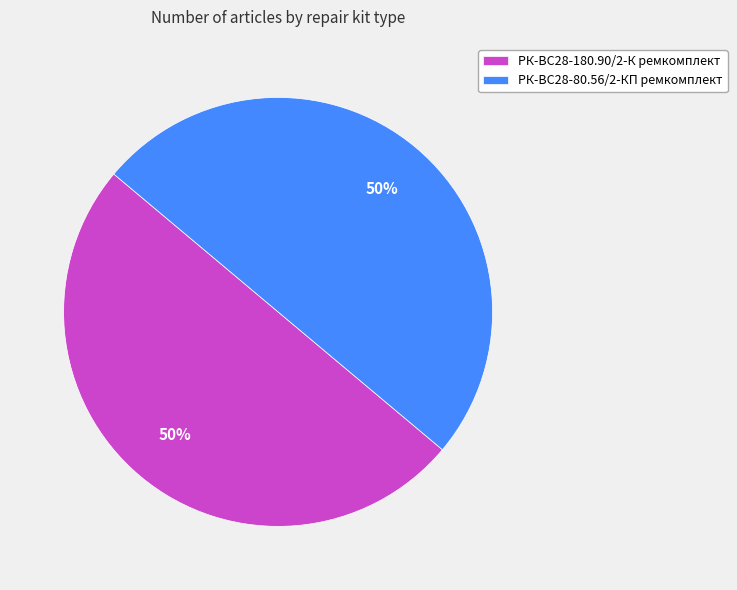

Approximately how many times larger is the value at РК-ВС28-80.56/2-КП ремкомплект compared to РК-ВС28-180.90/2-К ремкомплект?

1.0